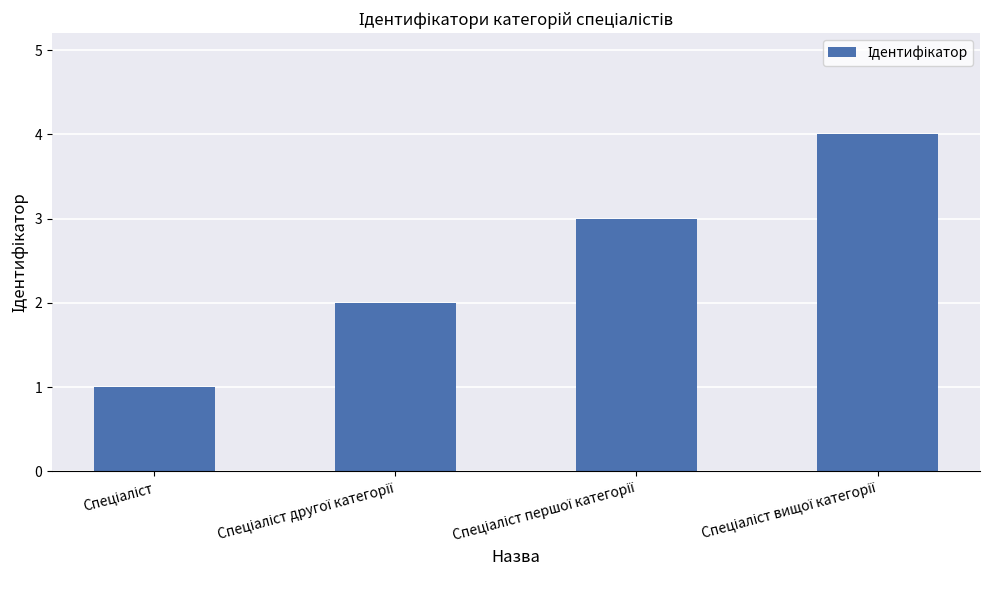

What is the difference between the maximum and minimum values?

3